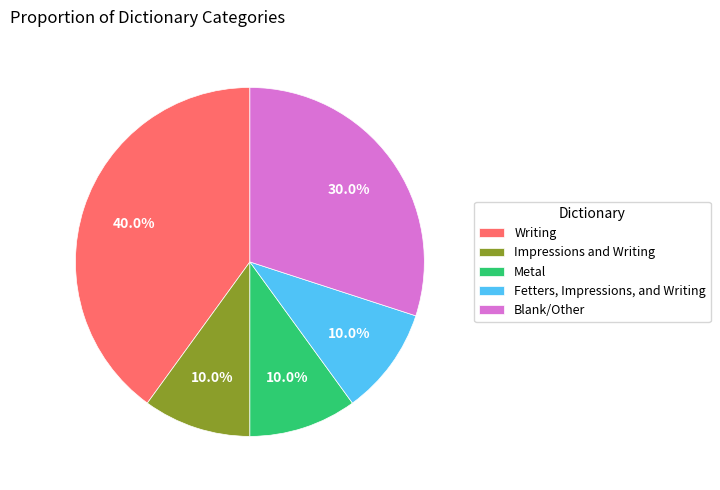

Between Blank/Other and Writing, which is larger?

Writing